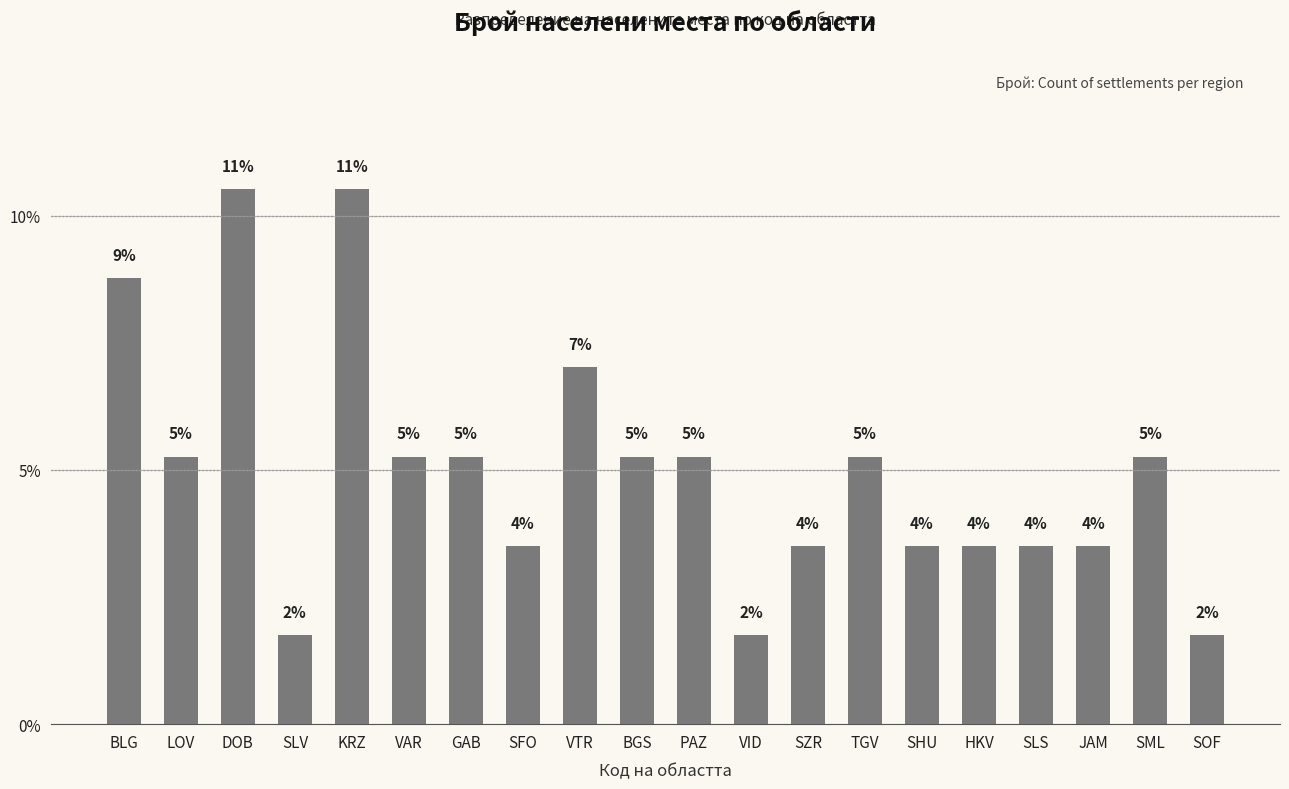

What is the smallest value displayed?

1.8